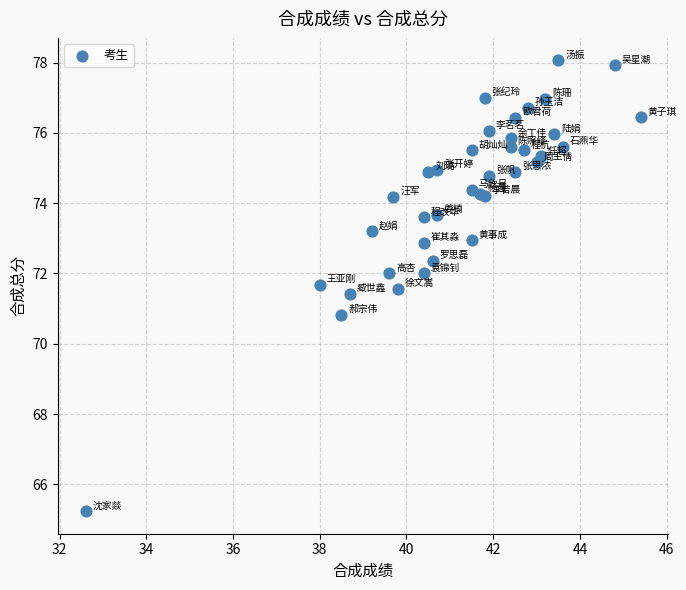

What Y value in the scatter plot is closest to 71?

70.8